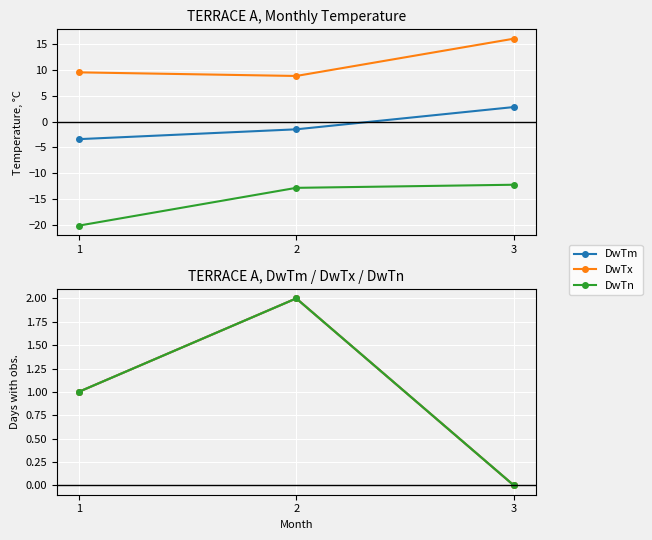

Which has a higher value, 3 or 1?

3